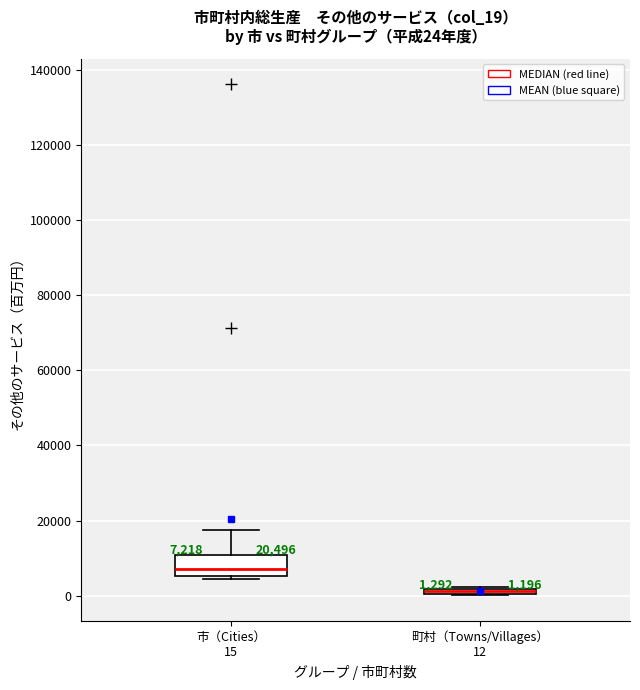

Comparing the boxes themselves (not the whiskers), which one is the tallest?

市（Cities） 15